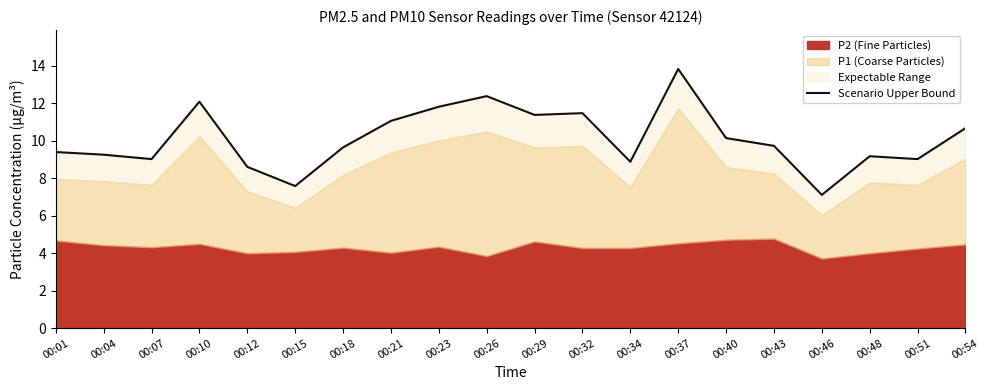

What is the smallest value displayed?

7.1